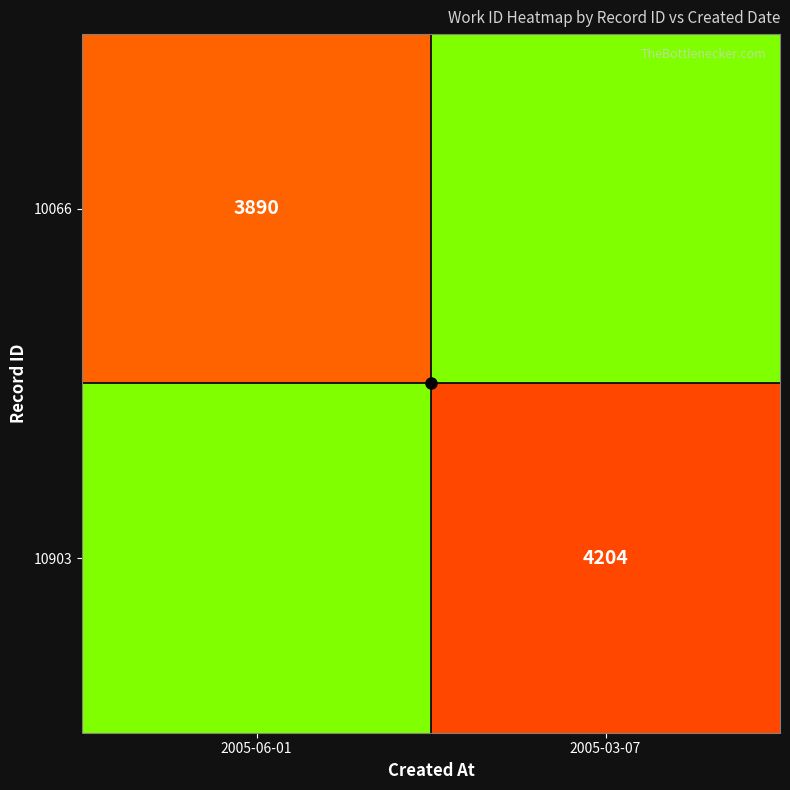

What is the total value across all series at 2005-03-07?

6204